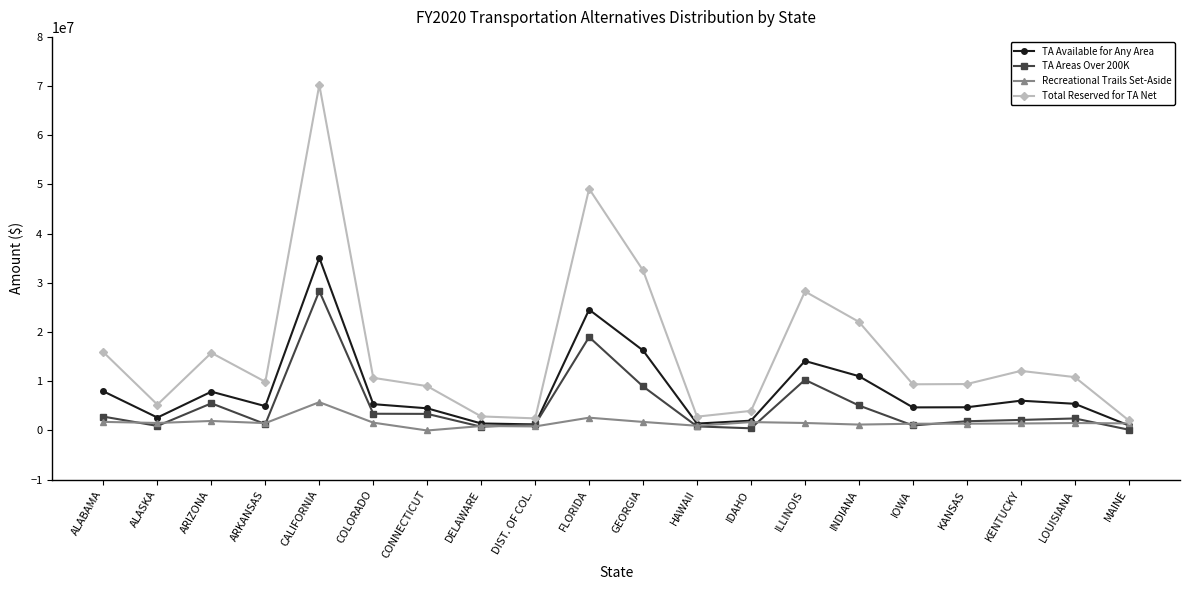

Which series has the largest range (max minus min)?

Total Reserved for TA Net